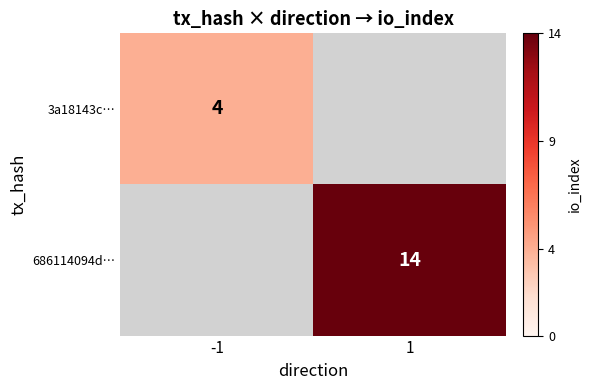

Is it true that 686114094d… equals 23 at 1?

False